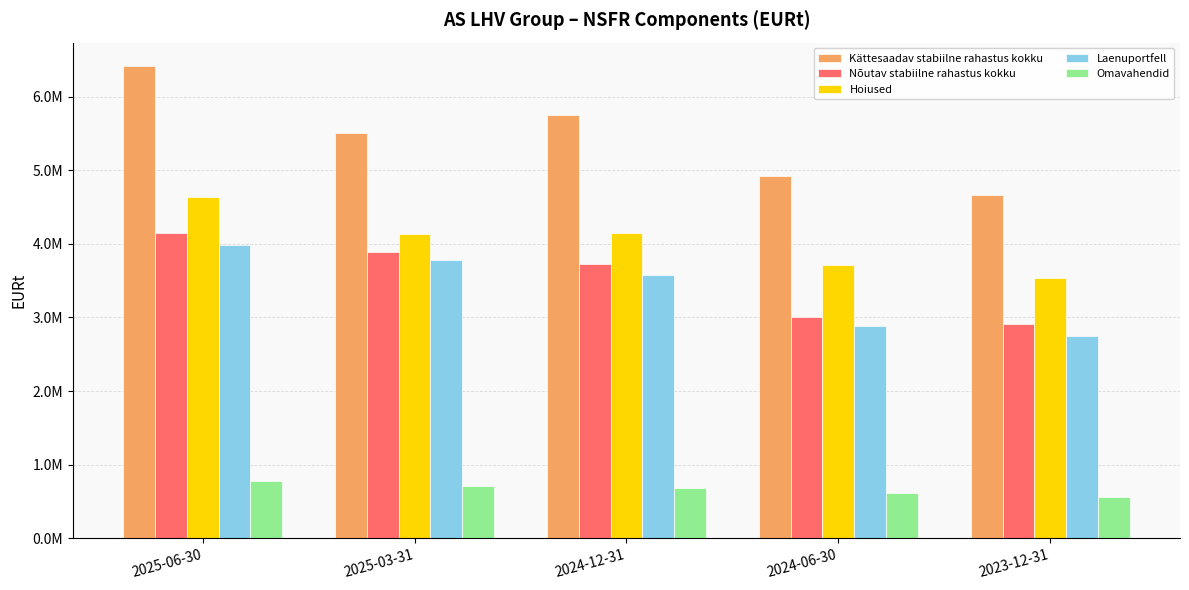

What is the maximum value for Hoiused?

4642547